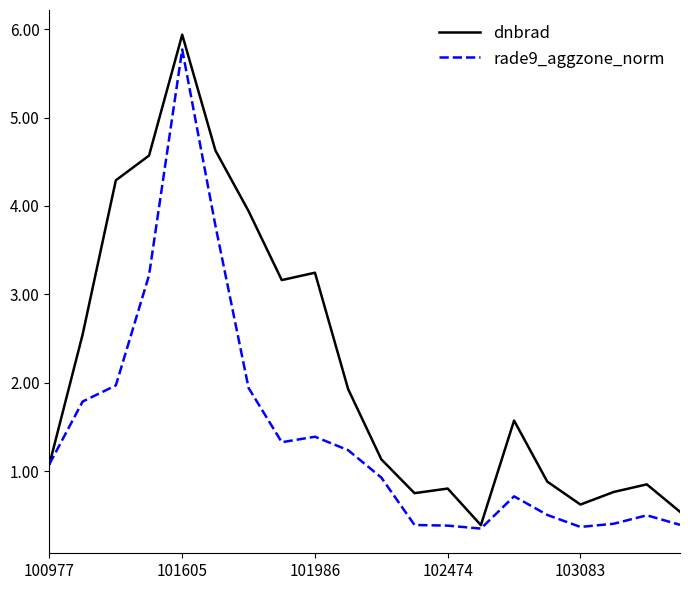

What is the maximum value for rade9_aggzone_norm?

5.8